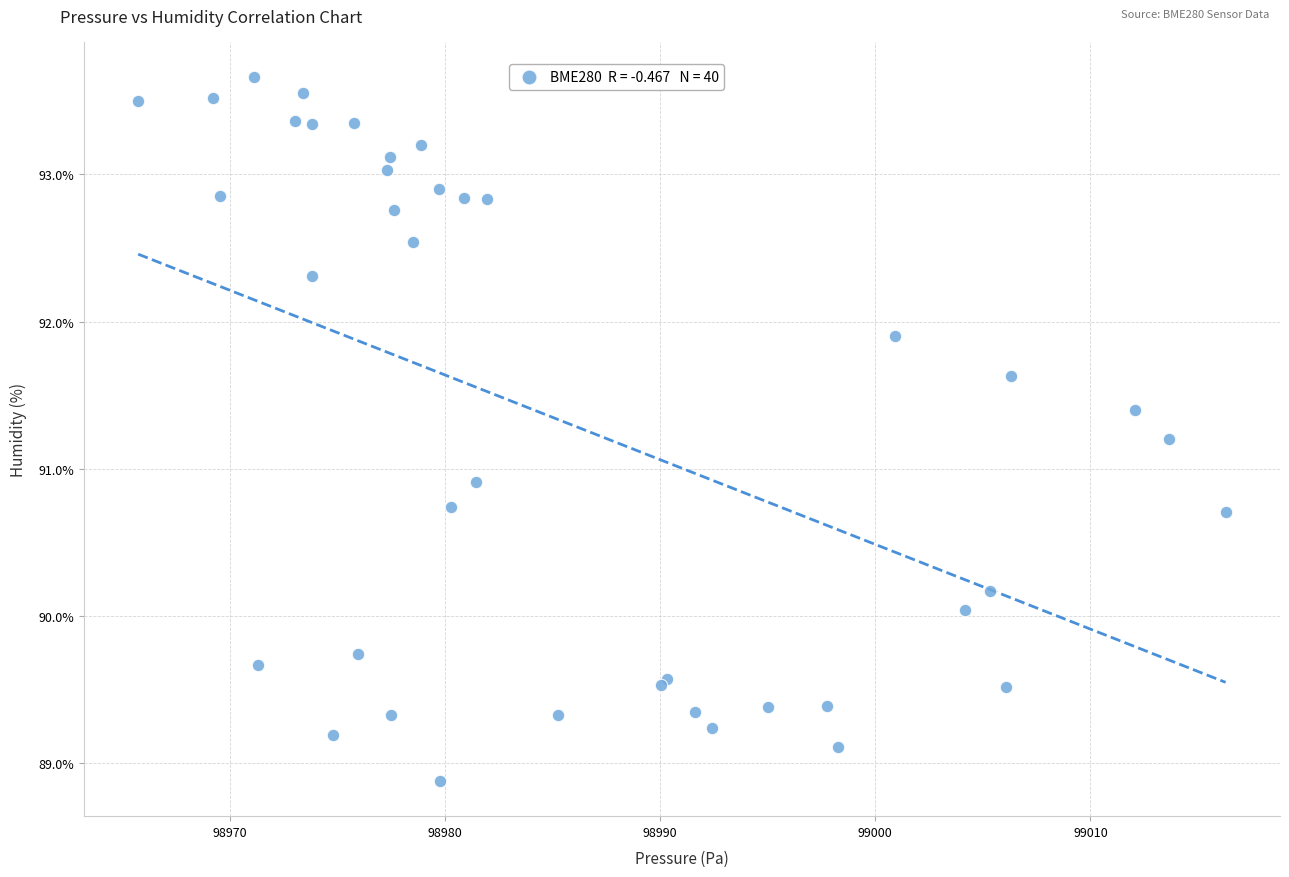

What Y value in the scatter plot is closest to 91?

90.9